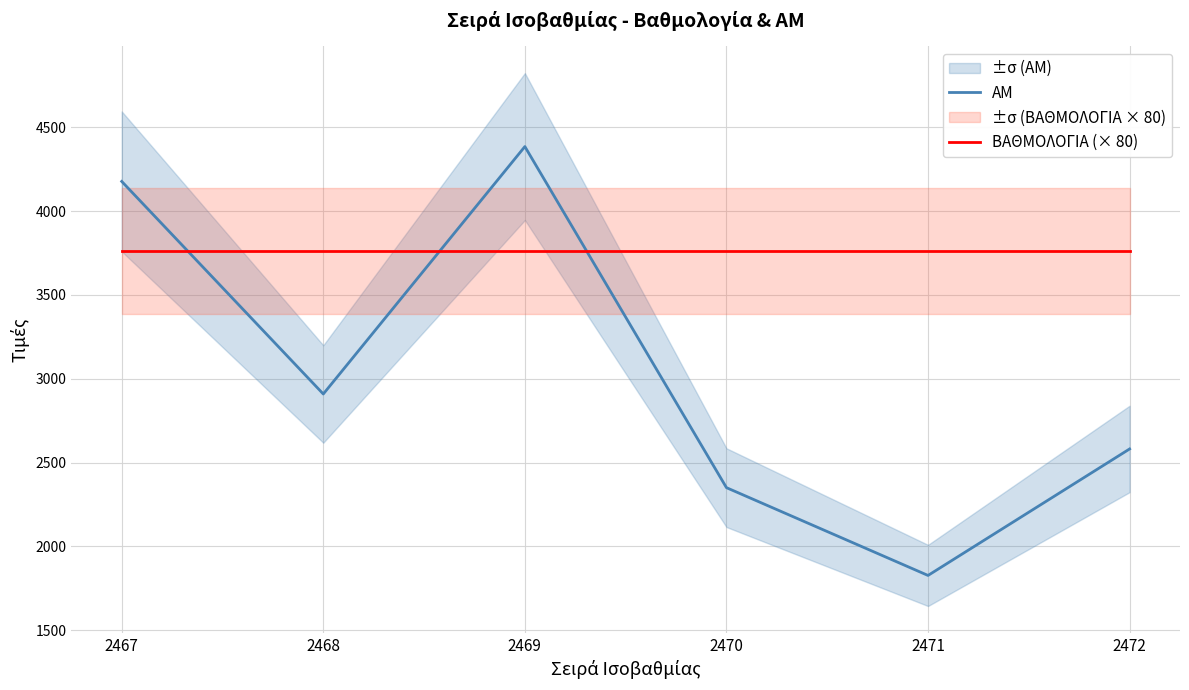

What is the average value of the ΑΜ series?

3038